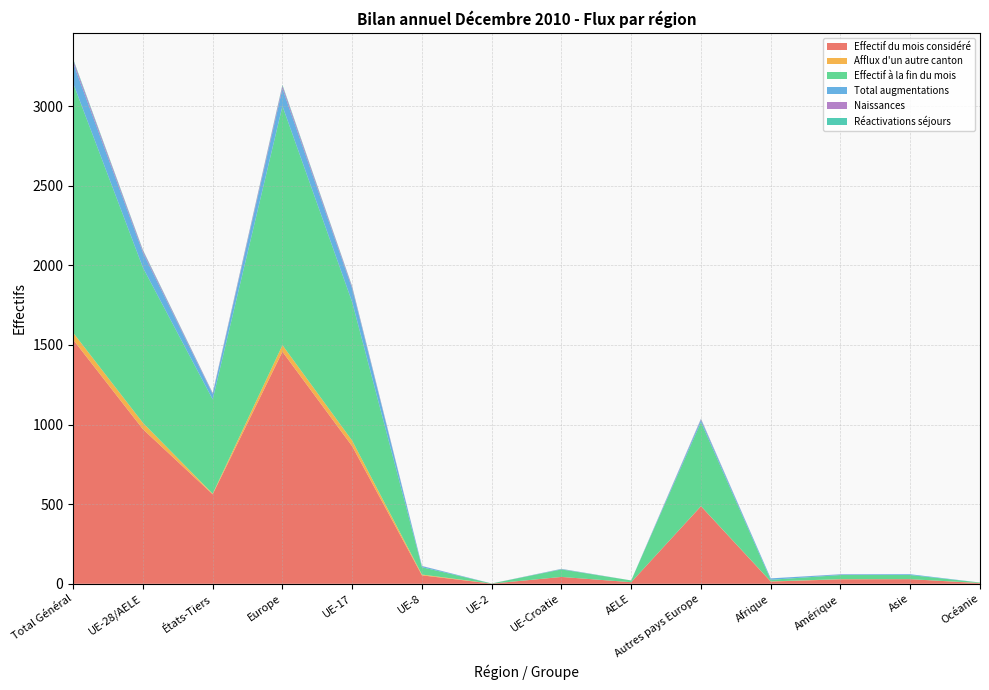

Reading left to right, what are all the values shown in this chart?

Effectif du mois considéré: Total Général=1533	UE-28/AELE=971	États-Tiers=562	Europe=1458	UE-17=864	UE-8=53	UE-2=1	UE-Croatie=43	AELE=10	Autres pays Europe=487	Afrique=14	Amérique=28	Asie=29	Océanie=4
Afflux d'un autre canton: Total Général=44	UE-28/AELE=40	États-Tiers=4	Europe=41	UE-17=35	UE-8=5	UE-2=0	UE-Croatie=0	AELE=0	Autres pays Europe=1	Afrique=1	Amérique=1	Asie=0	Océanie=1
Effectif à la fin du mois: Total Général=1567	UE-28/AELE=975	États-Tiers=592	Europe=1502	UE-17=870	UE-8=46	UE-2=1	UE-Croatie=47	AELE=11	Autres pays Europe=527	Afrique=10	Amérique=26	Asie=26	Océanie=3
Total augmentations: Total Général=127	UE-28/AELE=94	États-Tiers=33	Europe=109	UE-17=85	UE-8=7	UE-2=0	UE-Croatie=2	AELE=0	Autres pays Europe=15	Afrique=9	Amérique=4	Asie=5	Océanie=0
Naissances: Total Général=18	UE-28/AELE=12	États-Tiers=6	Europe=17	UE-17=10	UE-8=1	UE-2=0	UE-Croatie=1	AELE=0	Autres pays Europe=5	Afrique=0	Amérique=1	Asie=0	Océanie=0
Réactivations séjours: Total Général=7	UE-28/AELE=5	États-Tiers=2	Europe=7	UE-17=4	UE-8=0	UE-2=0	UE-Croatie=1	AELE=0	Autres pays Europe=2	Afrique=0	Amérique=0	Asie=0	Océanie=0